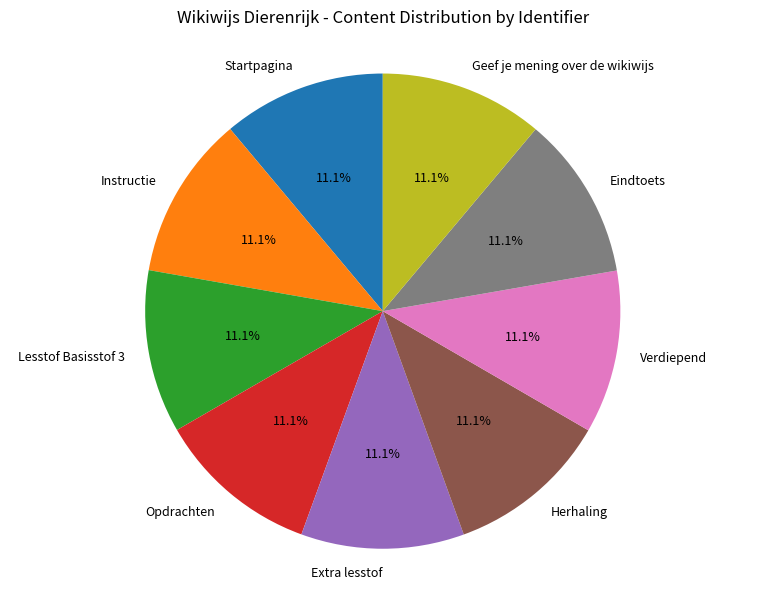

What percentage is the Instructie slice, to the nearest percent?

11%